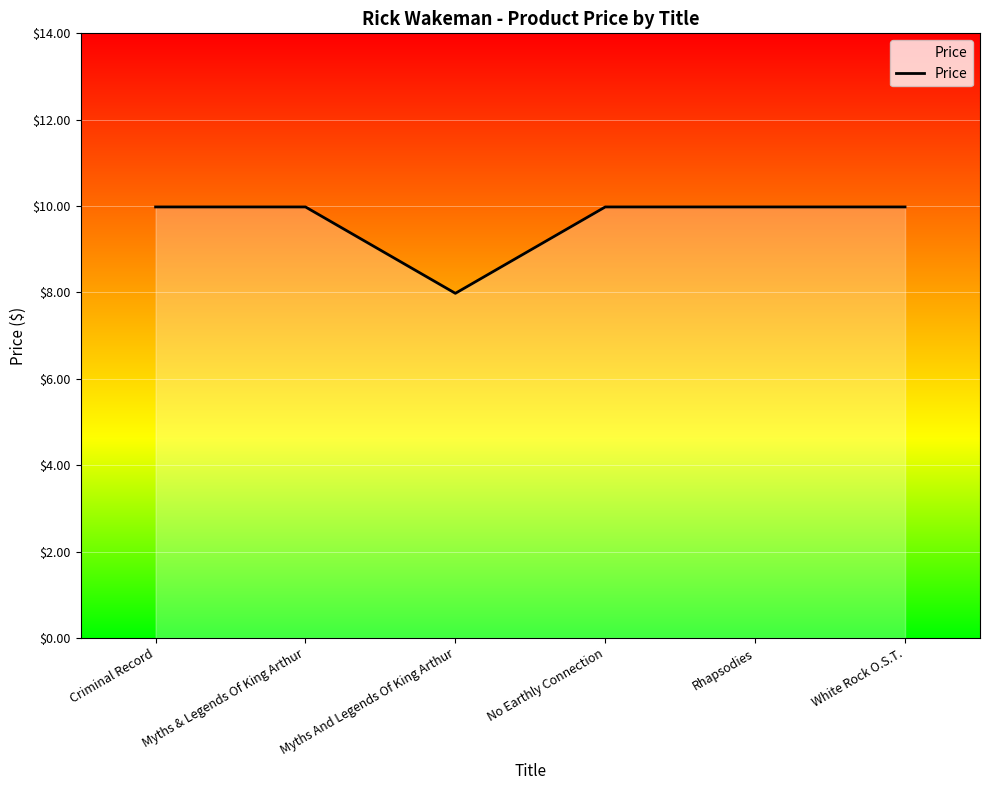

The value at Myths And Legends Of King Arthur is 8.0. True or false?

True